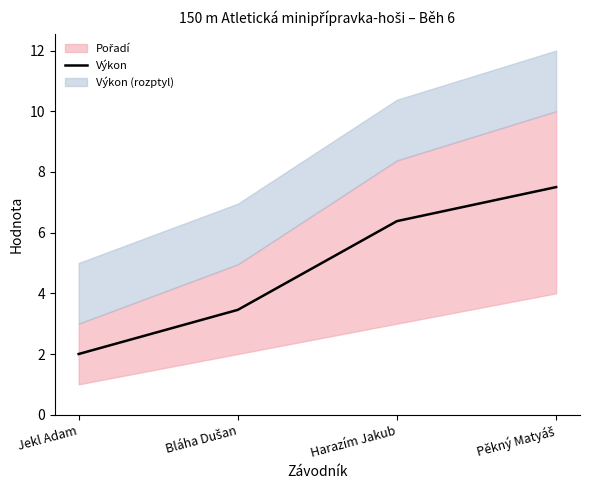

Approximately how many times larger is the value at Harazím Jakub compared to Pěkný Matyáš?

0.9